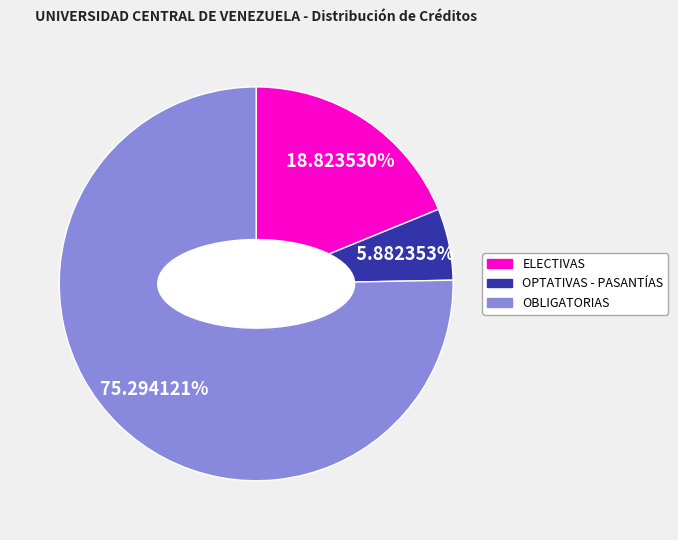

Do ELECTIVAS and OPTATIVAS - PASANTÍAS together represent more than half of the pie?

No